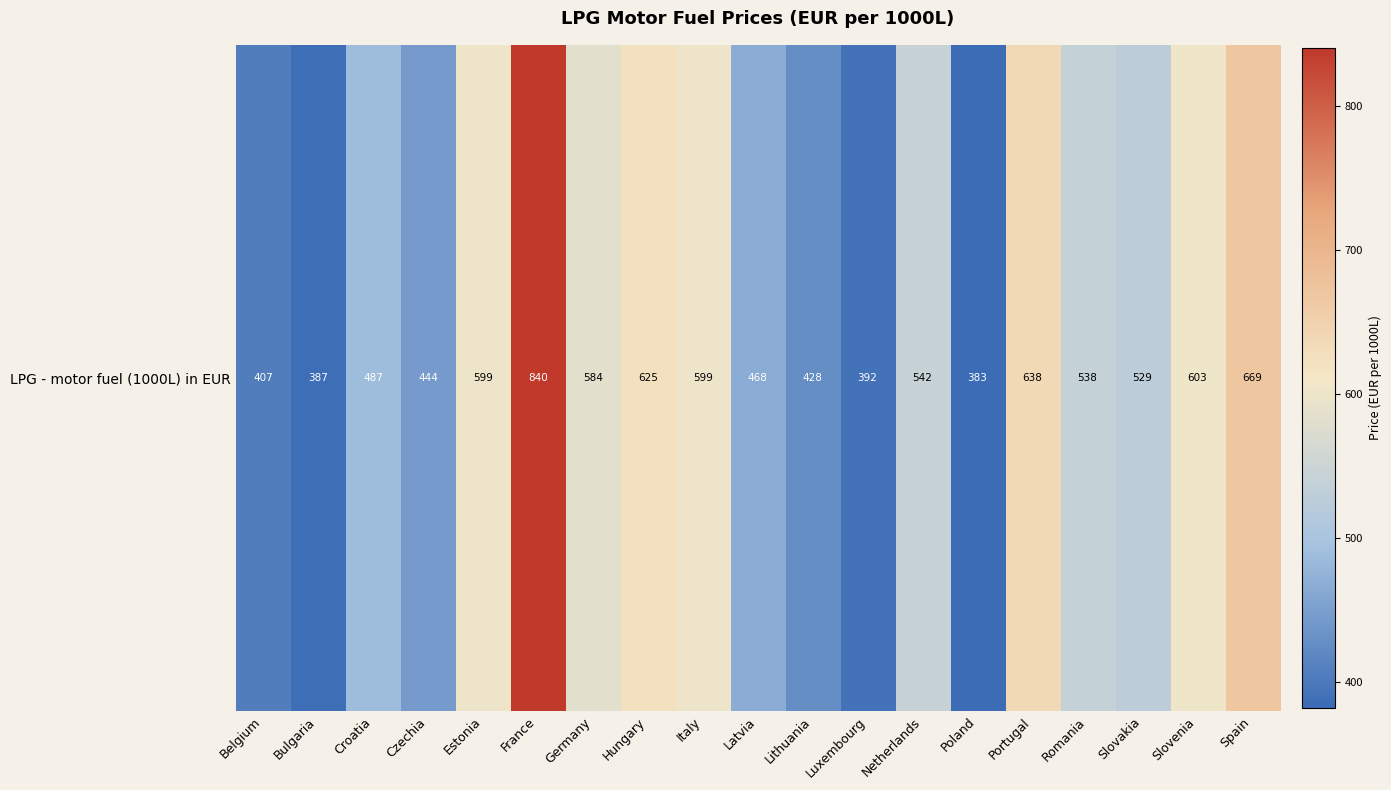

What is the sum of the values at Luxembourg and France?

1232.0